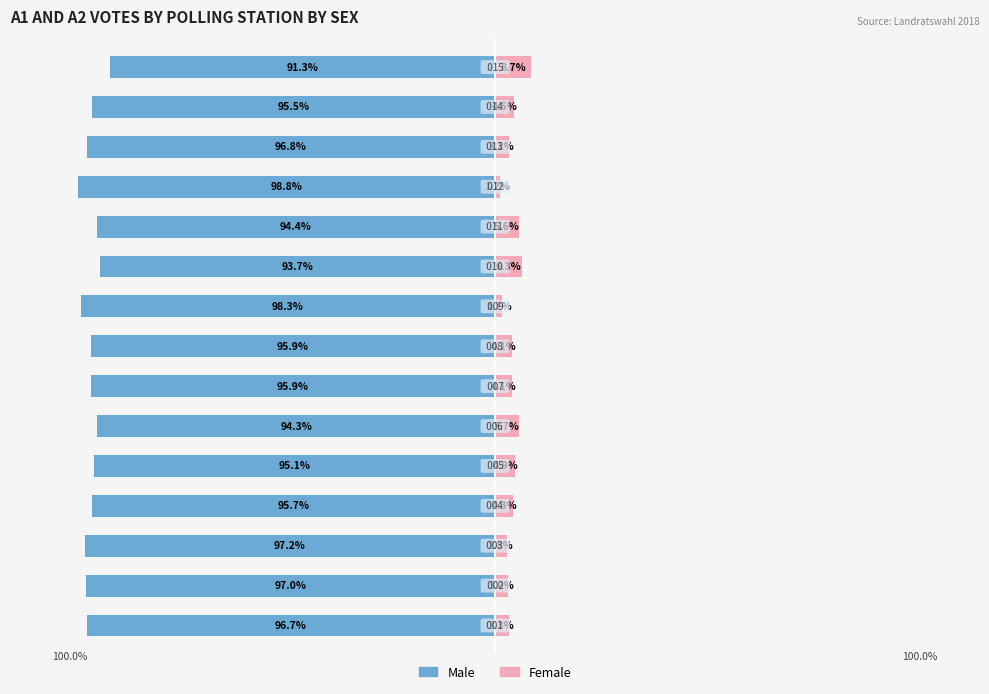

What is the difference between the maximum and minimum values in the Female series?

7.5